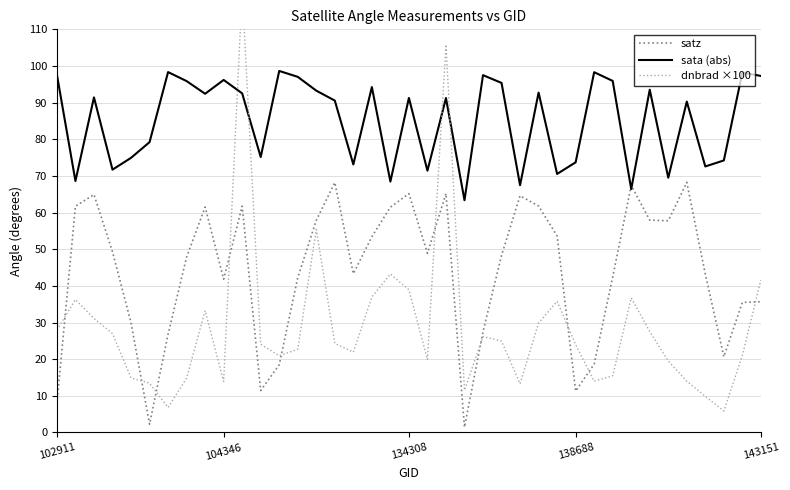

What is the average value of the sata (abs) series?

85.1